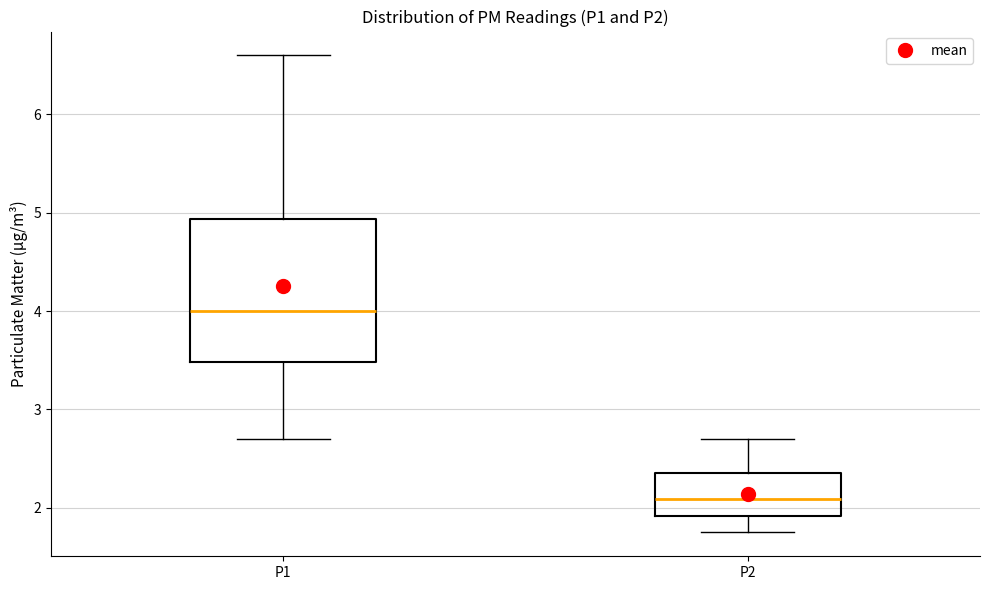

Where does the lower whisker of the box for P2 end on the y-axis? The values are not printed on the chart, so give them approximately, as read against the axis.

1.8